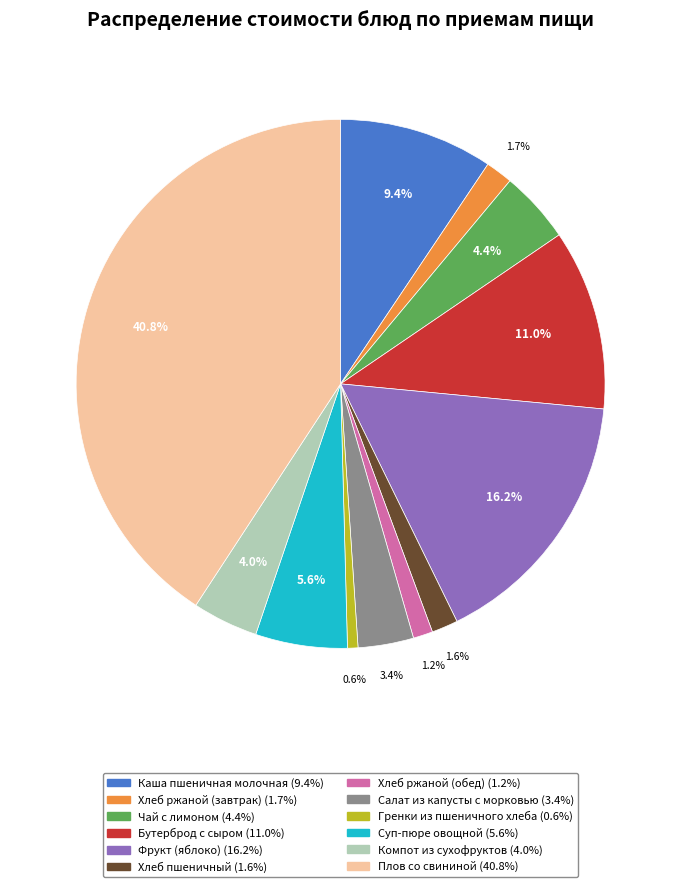

Combined, do Компот из сухофруктов and Фрукт (яблоко) account for over 50%?

No